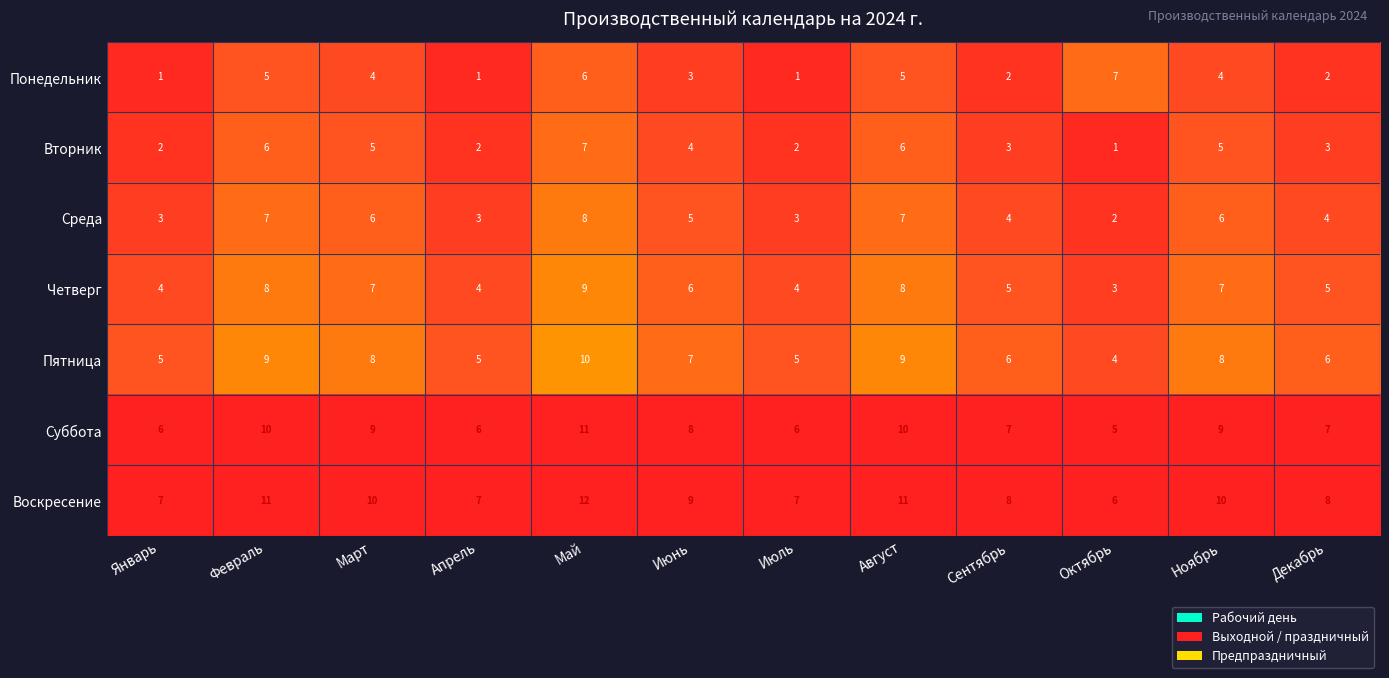

What is the difference between the maximum and minimum values in the Понедельник series?

6